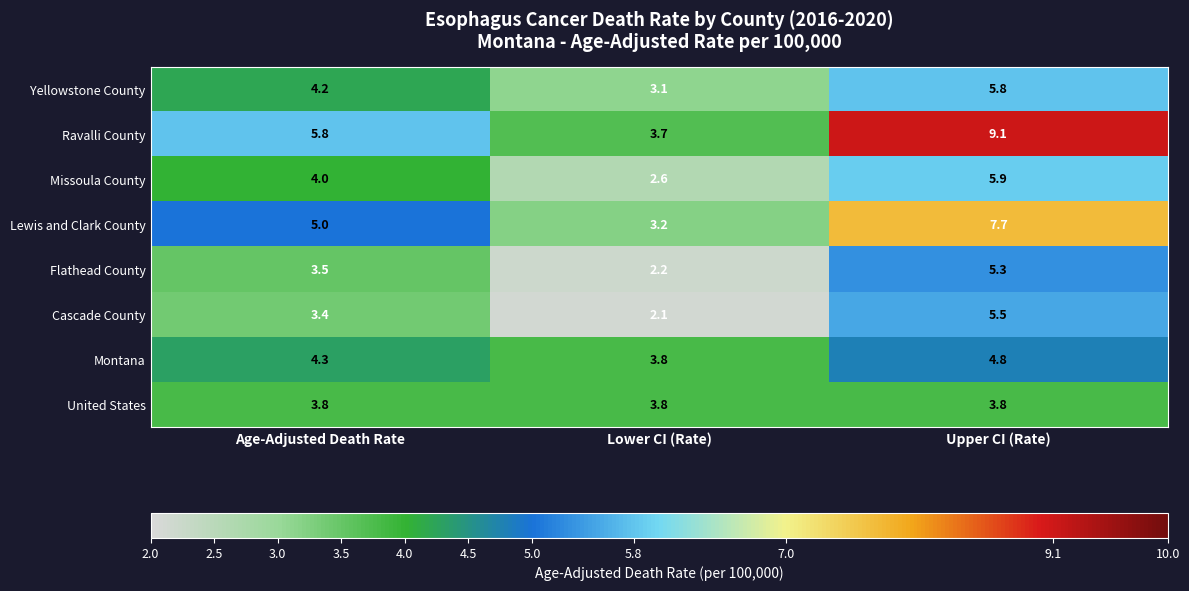

What is the total value across all series at Lower CI (Rate)?

24.5